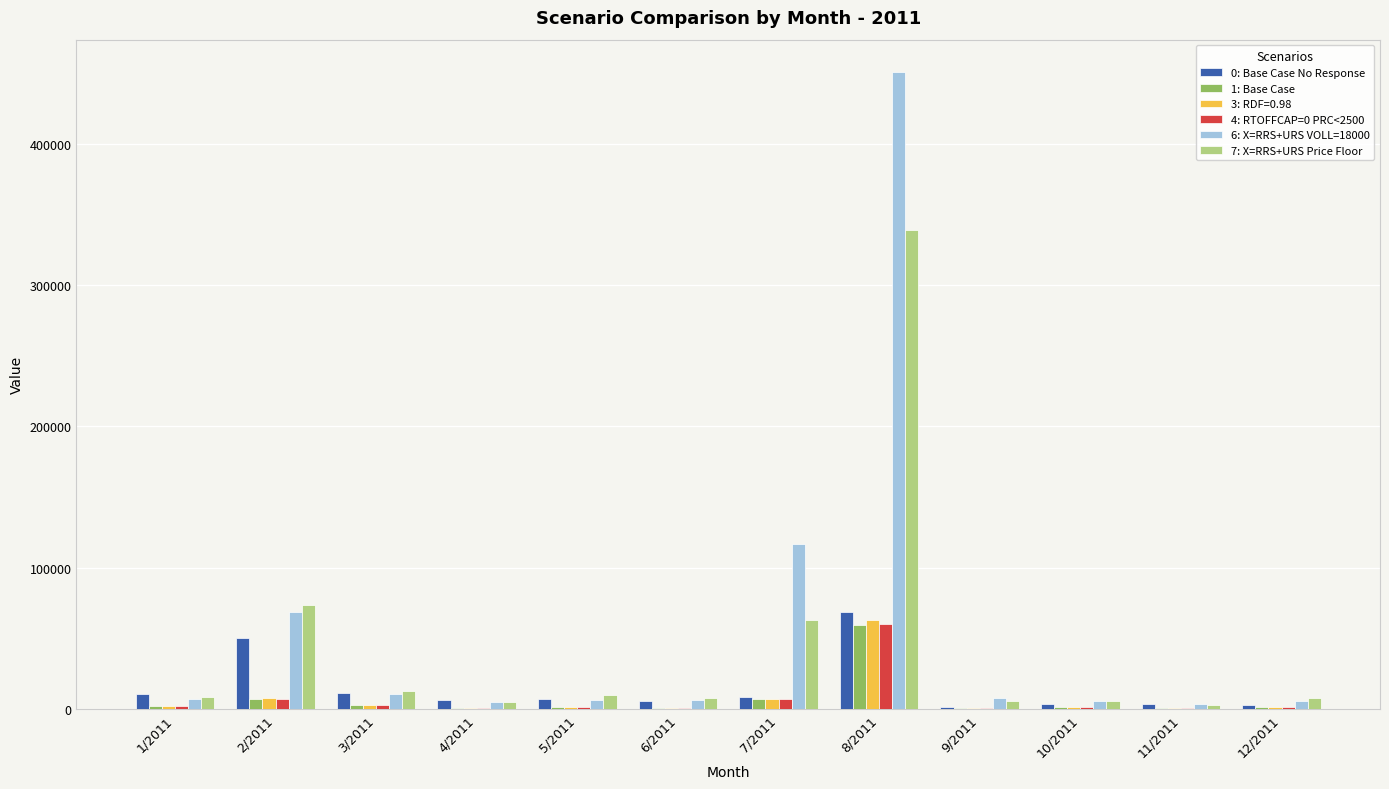

Are the bars grouped side by side (vs. stacked)?

Yes